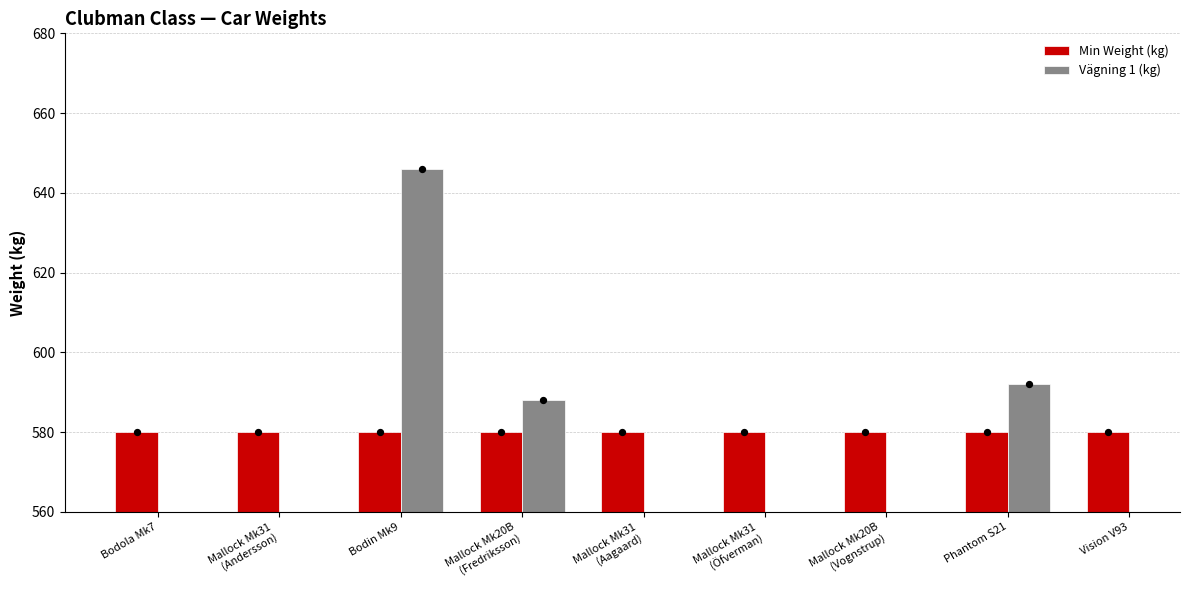

At how many categories does at least one series exceed 613?

1